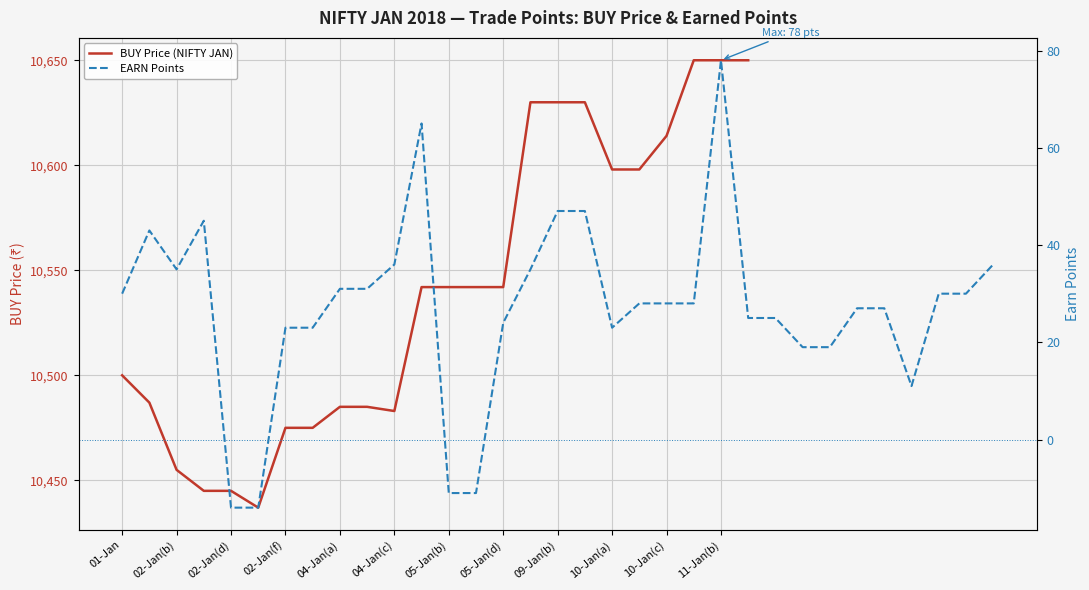

The value at 21 is 37. True or false?

False